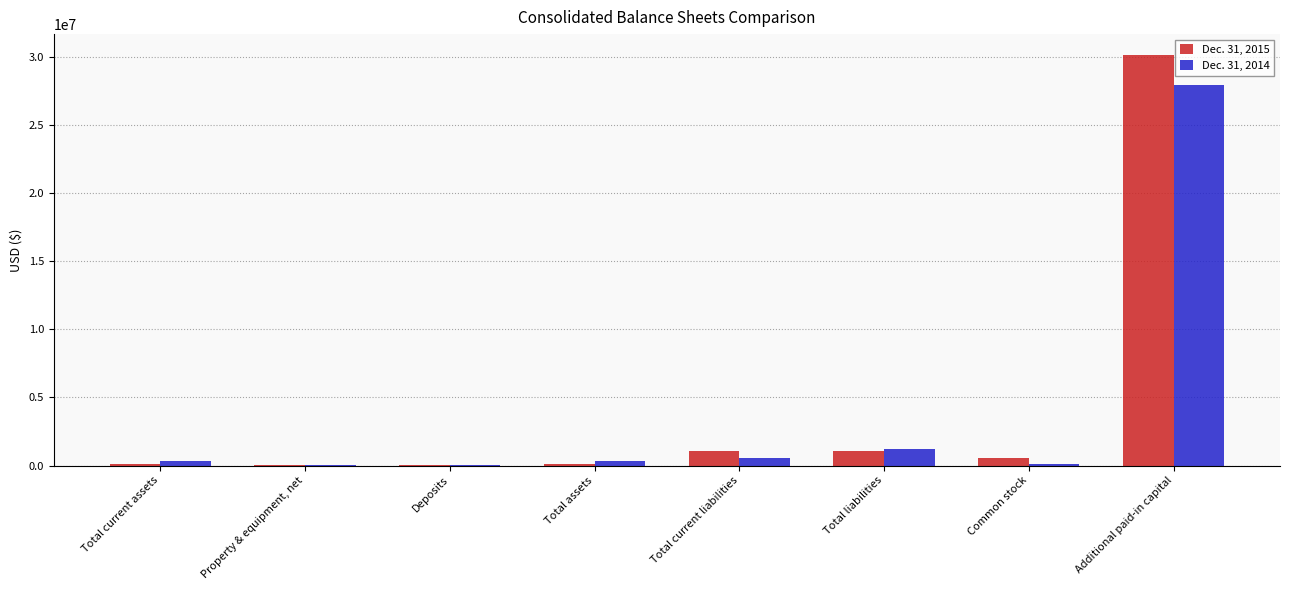

At which category is the sum across all series the highest?

Additional paid-in capital